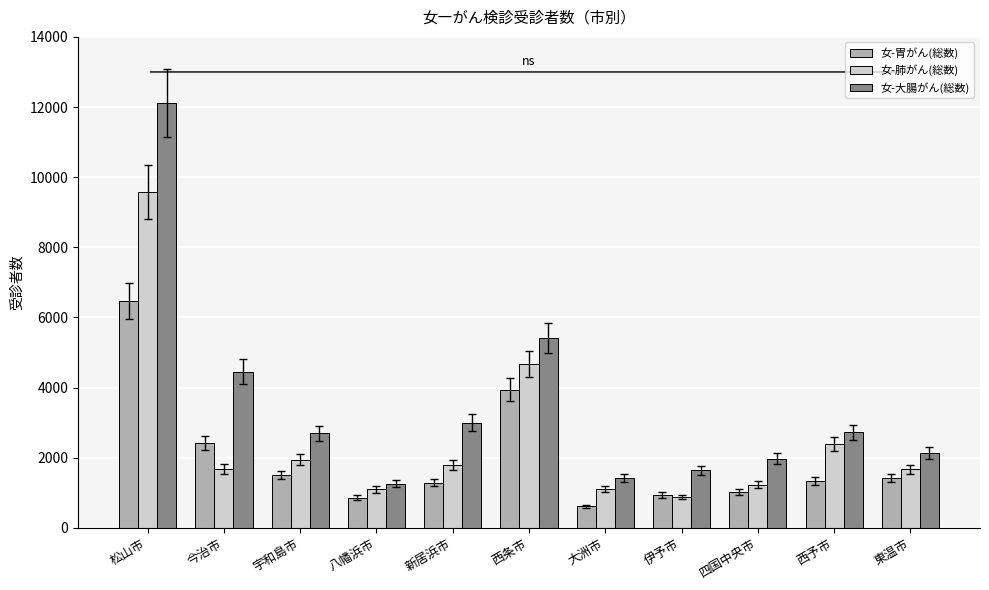

Where is 女-大腸がん(総数) nearest to the value 6683?

西条市